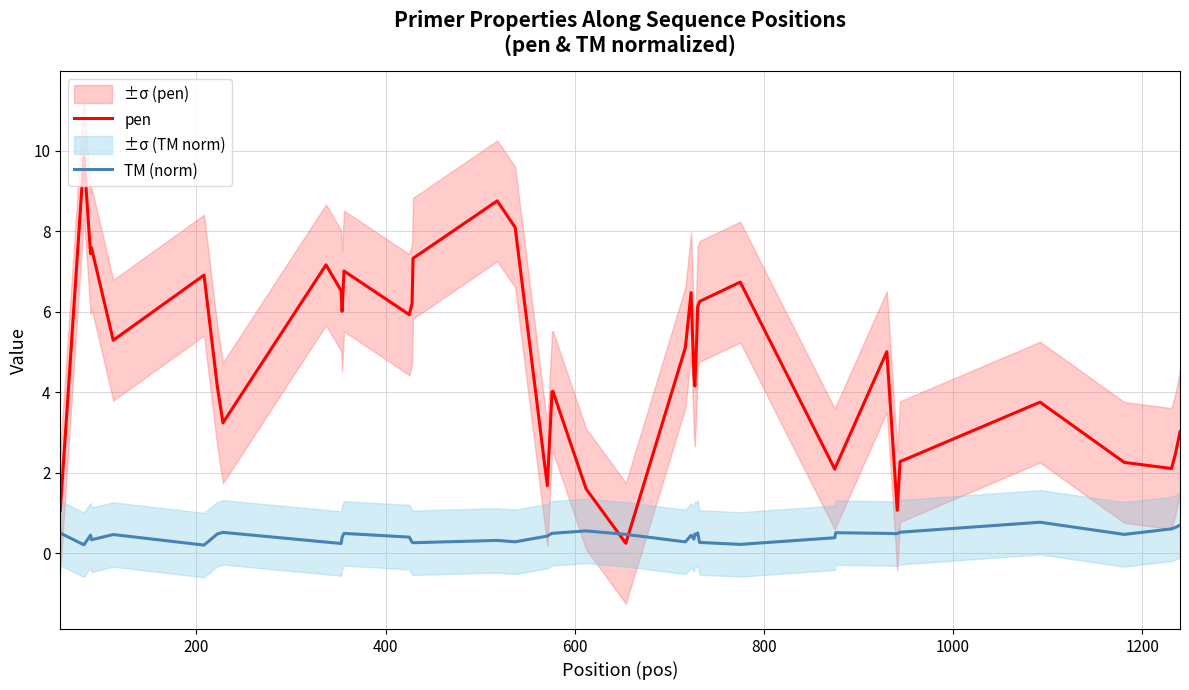

What is the smallest value displayed?

0.2